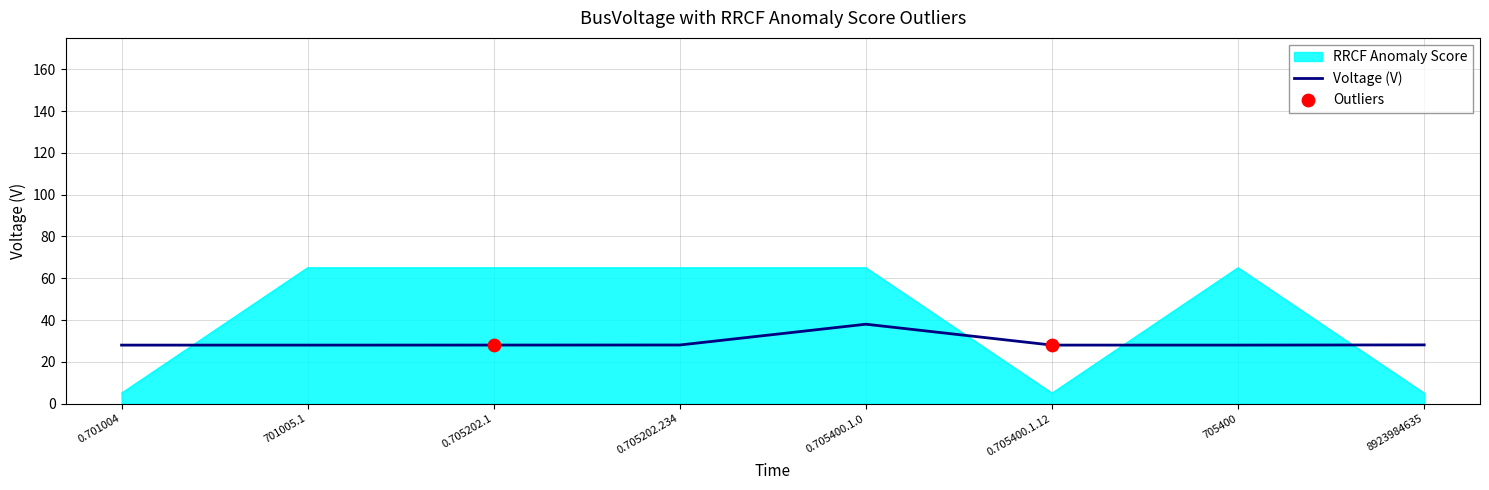

Which series has the widest spread of values?

RRCF Anomaly Score